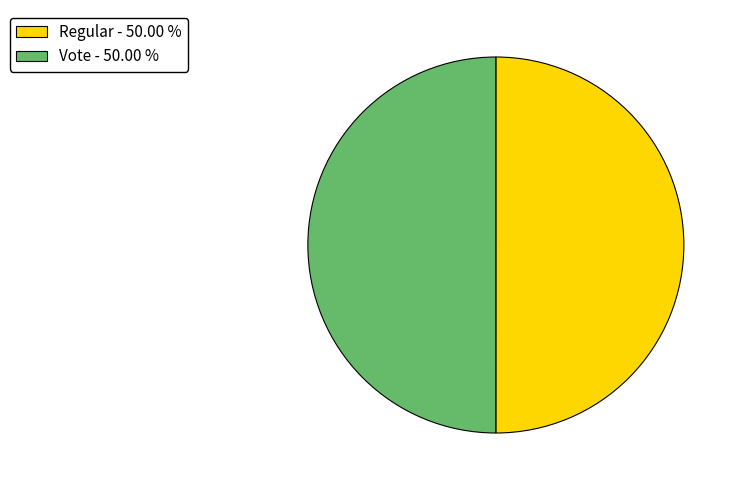

The Regular slice represents 50% of the pie. True or false?

True